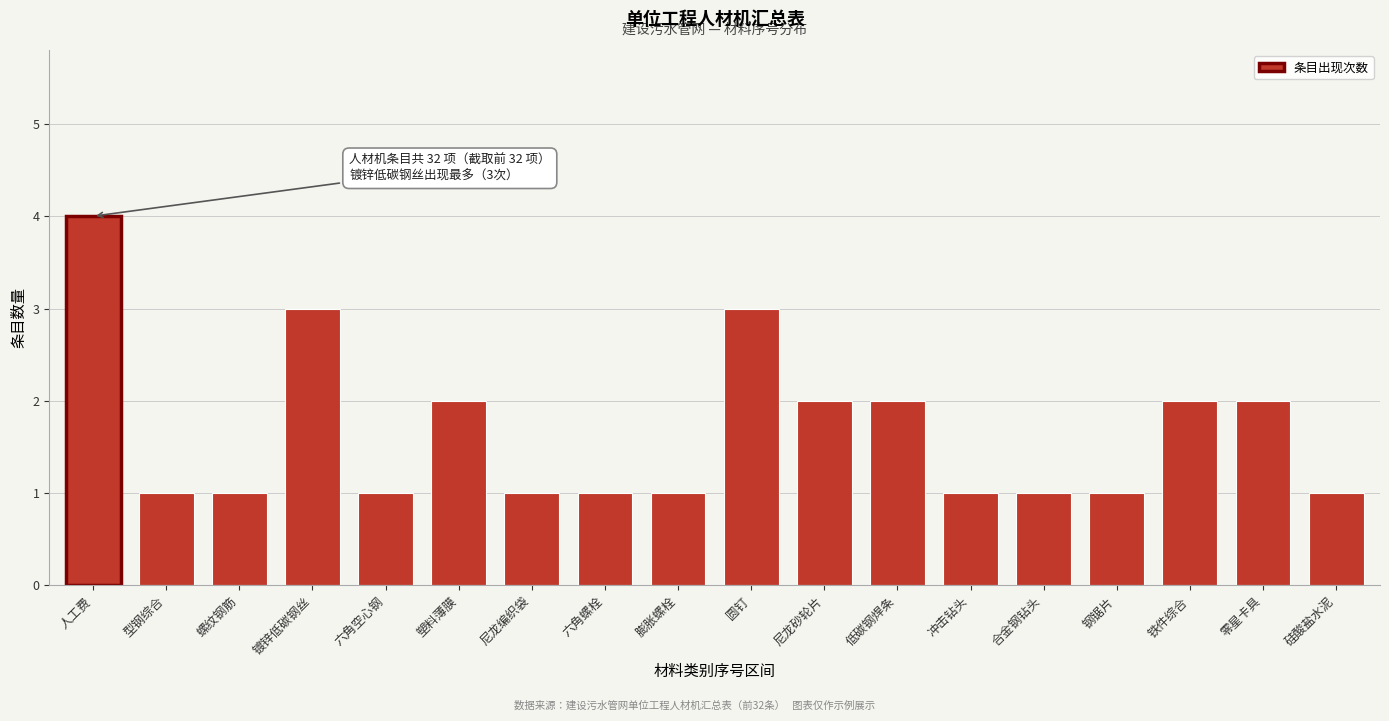

Reading left to right, what are all the values shown in this chart?

人工费=4	型钢综合=1	螺纹钢筋=1	镀锌低碳钢丝=3	六角空心钢=1	塑料薄膜=2	尼龙编织袋=1	六角螺栓=1	膨胀螺栓=1	圆钉=3	尼龙砂轮片=2	低碳钢焊条=2	冲击钻头=1	合金钢钻头=1	钢锯片=1	铁件综合=2	零星卡具=2	硅酸盐水泥=1